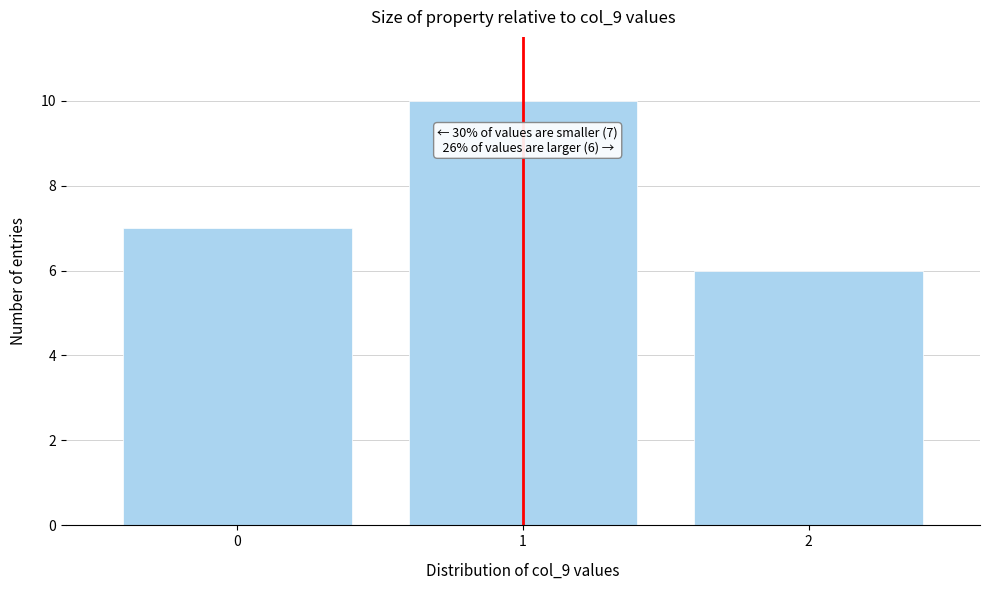

Reading left to right, transcribe all the data shown in this chart.

7	10	6